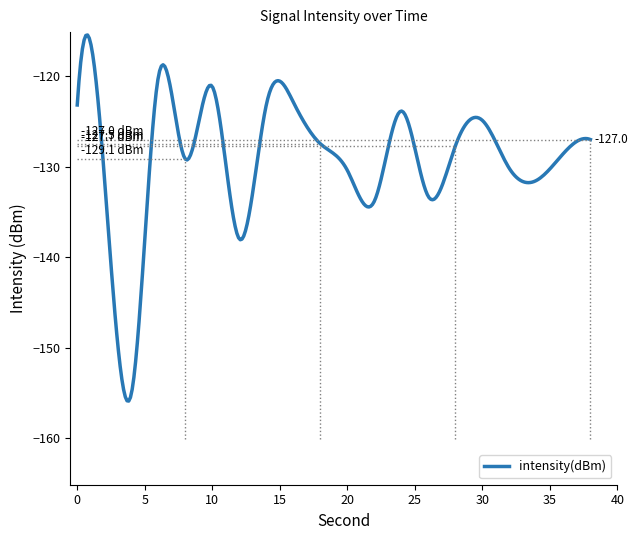

What is the smallest value displayed?

-155.9